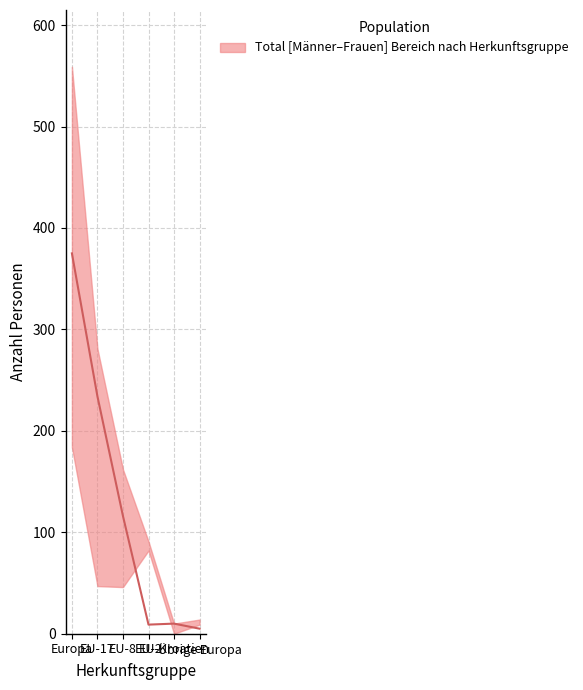

Reading left to right, extract all data points from this chart.

375	234	116	9	10	5